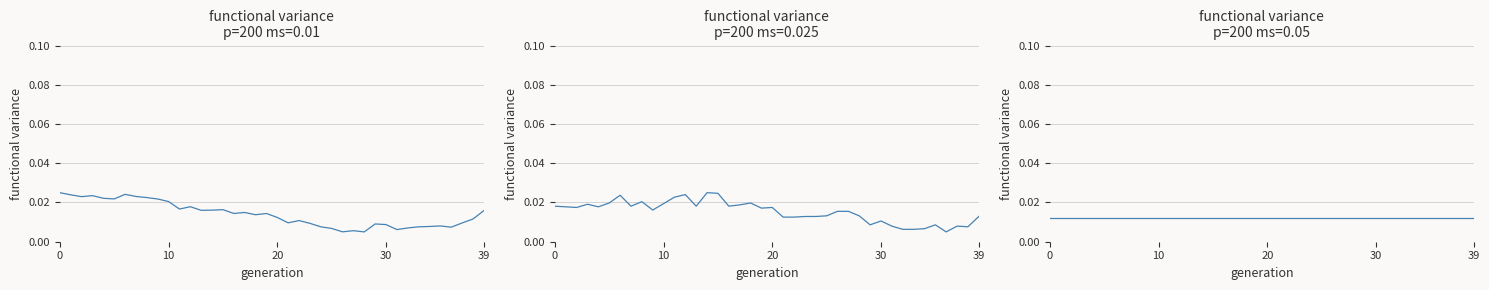

At how many categories does at least one series exceed 0?

40